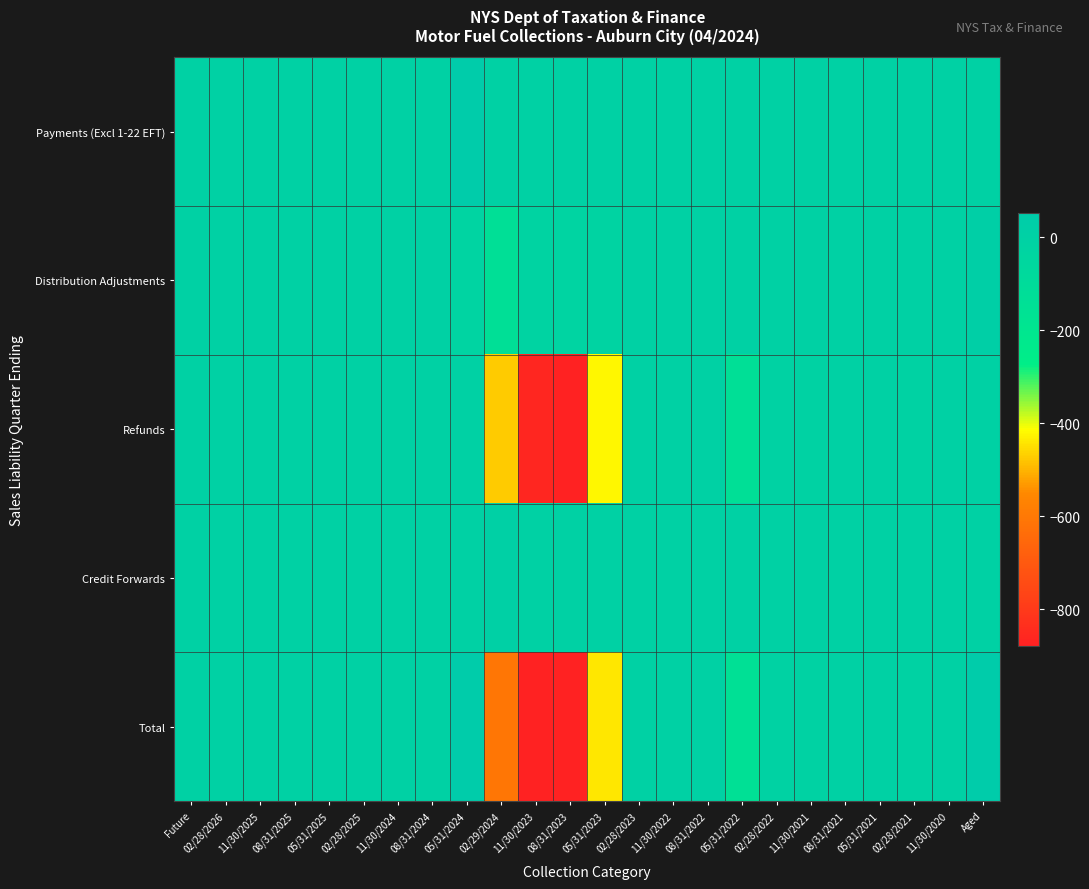

Reading left to right, transcribe all the data shown in this chart.

Payments (Excl 1-22 EFT): Future=0.0	02/28/2026=0.0	11/30/2025=0.0	08/31/2025=0.0	05/31/2025=0.0	02/28/2025=0.0	11/30/2024=0.0	08/31/2024=0.0	05/31/2024=18420.7	02/29/2024=0.2	11/30/2023=0.0	08/31/2023=0.0	05/31/2023=0.0	02/28/2023=0.0	11/30/2022=0.0	08/31/2022=0.0	05/31/2022=0.0	02/28/2022=0.0	11/30/2021=0.0	08/31/2021=0.0	05/31/2021=0.0	02/28/2021=0.0	11/30/2020=0.0	Aged=0.0
Distribution Adjustments: Future=0.0	02/28/2026=0.0	11/30/2025=0.0	08/31/2025=0.0	05/31/2025=0.0	02/28/2025=0.0	11/30/2024=0.0	08/31/2024=0.0	05/31/2024=-26.6	02/29/2024=-137.4	11/30/2023=-21.6	08/31/2023=-26.5	05/31/2023=-17.7	02/28/2023=0.0	11/30/2022=0.0	08/31/2022=0.0	05/31/2022=0.0	02/28/2022=0.0	11/30/2021=0.0	08/31/2021=0.0	05/31/2021=0.0	02/28/2021=0.0	11/30/2020=0.0	Aged=13.3
Refunds: Future=0.0	02/28/2026=0.0	11/30/2025=0.0	08/31/2025=0.0	05/31/2025=0.0	02/28/2025=0.0	11/30/2024=0.0	08/31/2024=-0.3	05/31/2024=0.0	02/29/2024=-472.5	11/30/2023=-863.0	08/31/2023=-1208.6	05/31/2023=-422.9	02/28/2023=-4.3	11/30/2022=0.0	08/31/2022=0.0	05/31/2022=-140.0	02/28/2022=-9.0	11/30/2021=-5.6	08/31/2021=-0.4	05/31/2021=-1.3	02/28/2021=-7.6	11/30/2020=-0.9	Aged=0.0
Credit Forwards: Future=0.0	02/28/2026=0.0	11/30/2025=0.0	08/31/2025=0.0	05/31/2025=0.0	02/28/2025=0.0	11/30/2024=0.0	08/31/2024=0.0	05/31/2024=0.9	02/29/2024=2.7	11/30/2023=-3.7	08/31/2023=0.0	05/31/2023=0.0	02/28/2023=0.0	11/30/2022=0.0	08/31/2022=0.0	05/31/2022=-2.7	02/28/2022=0.0	11/30/2021=0.0	08/31/2021=0.0	05/31/2021=0.0	02/28/2021=0.0	11/30/2020=0.0	Aged=0.0
Total: Future=0.0	02/28/2026=0.0	11/30/2025=0.0	08/31/2025=0.0	05/31/2025=0.0	02/28/2025=0.0	11/30/2024=0.0	08/31/2024=-0.3	05/31/2024=53342.2	02/29/2024=-607.6	11/30/2023=-888.2	08/31/2023=-1235.1	05/31/2023=-440.6	02/28/2023=-4.3	11/30/2022=0.0	08/31/2022=0.0	05/31/2022=-142.7	02/28/2022=-9.0	11/30/2021=-5.6	08/31/2021=-0.4	05/31/2021=-1.3	02/28/2021=-7.6	11/30/2020=-0.9	Aged=76.7